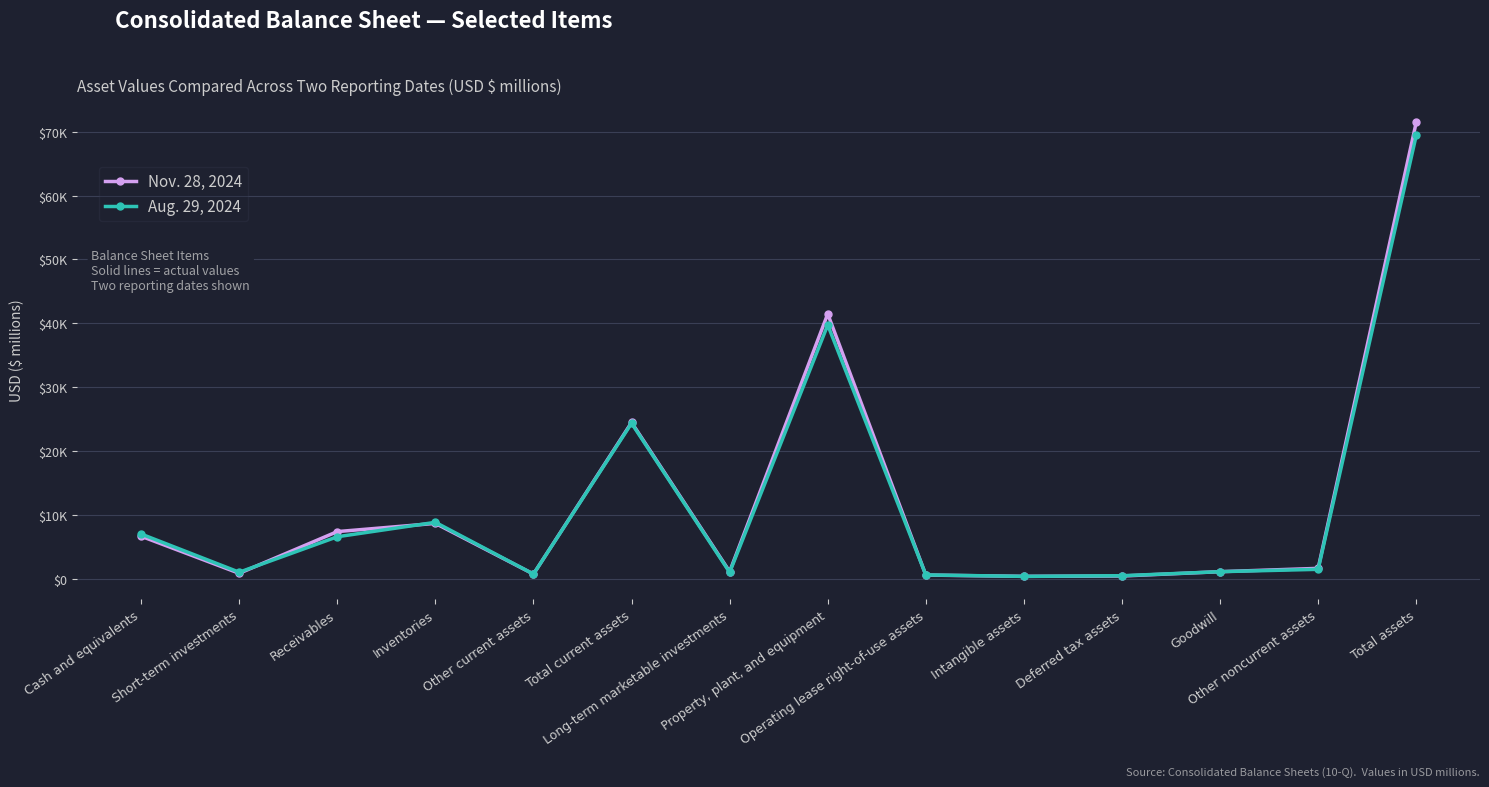

What is the lowest value of the Aug. 29, 2024 series?

416